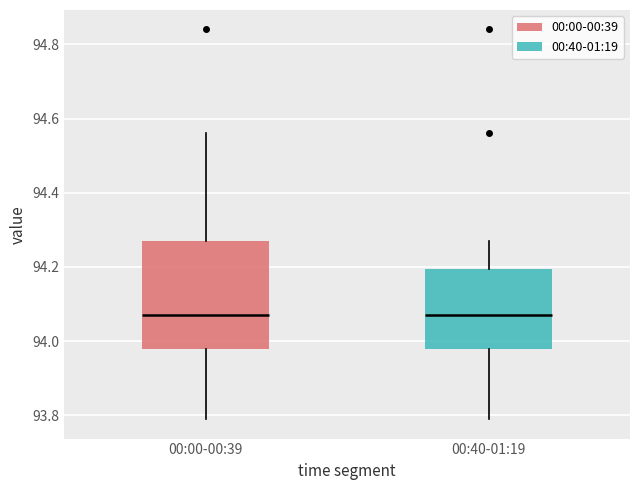

Reading left to right, transcribe this box plot: for each box, give where its median line is, the range the box spans, and where its two whiskers end, as read against the y-axis. The values are not printed on the chart, so give them approximately, as read against the axis.

00:00-00:39: median 94.08, box 93.98 to 94.28, whiskers 93.80 to 94.56
00:40-01:19: median 94.08, box 93.98 to 94.20, whiskers 93.80 to 94.28